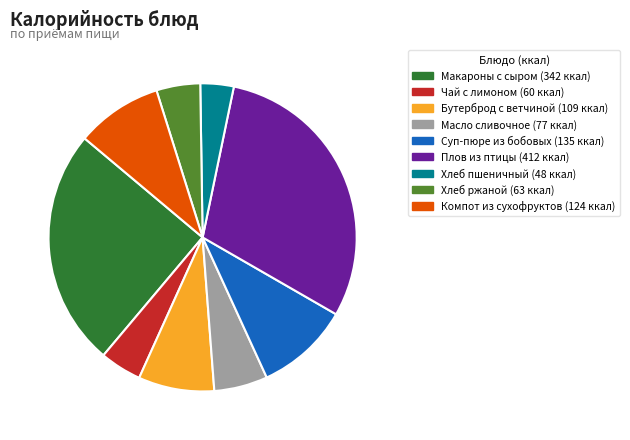

How many slices are in this pie chart?

9